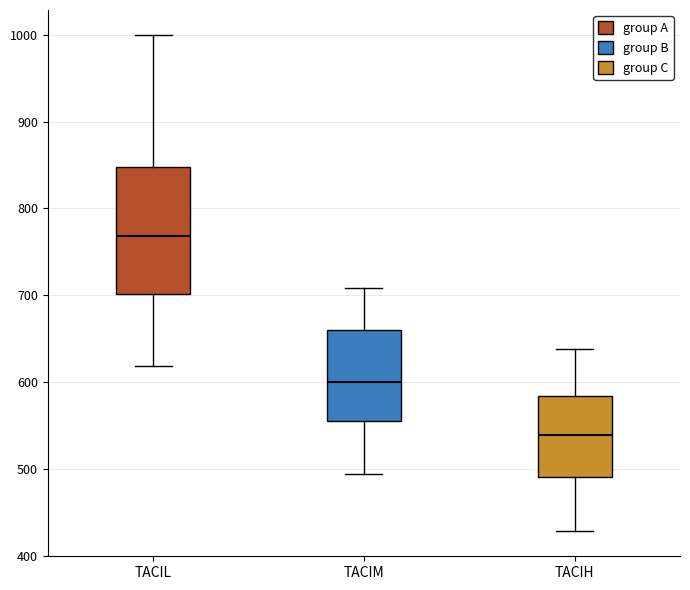

Reading left to right, read every box against the y-axis: the position of its median line, the range the box covers, and the ends of its whiskers. The values are not printed on the chart, so give them approximately, as read against the axis.

TACIL: median 770, box 700 to 850, whiskers 620 to 1000
TACIM: median 600, box 560 to 660, whiskers 490 to 710
TACIH: median 540, box 490 to 580, whiskers 430 to 640